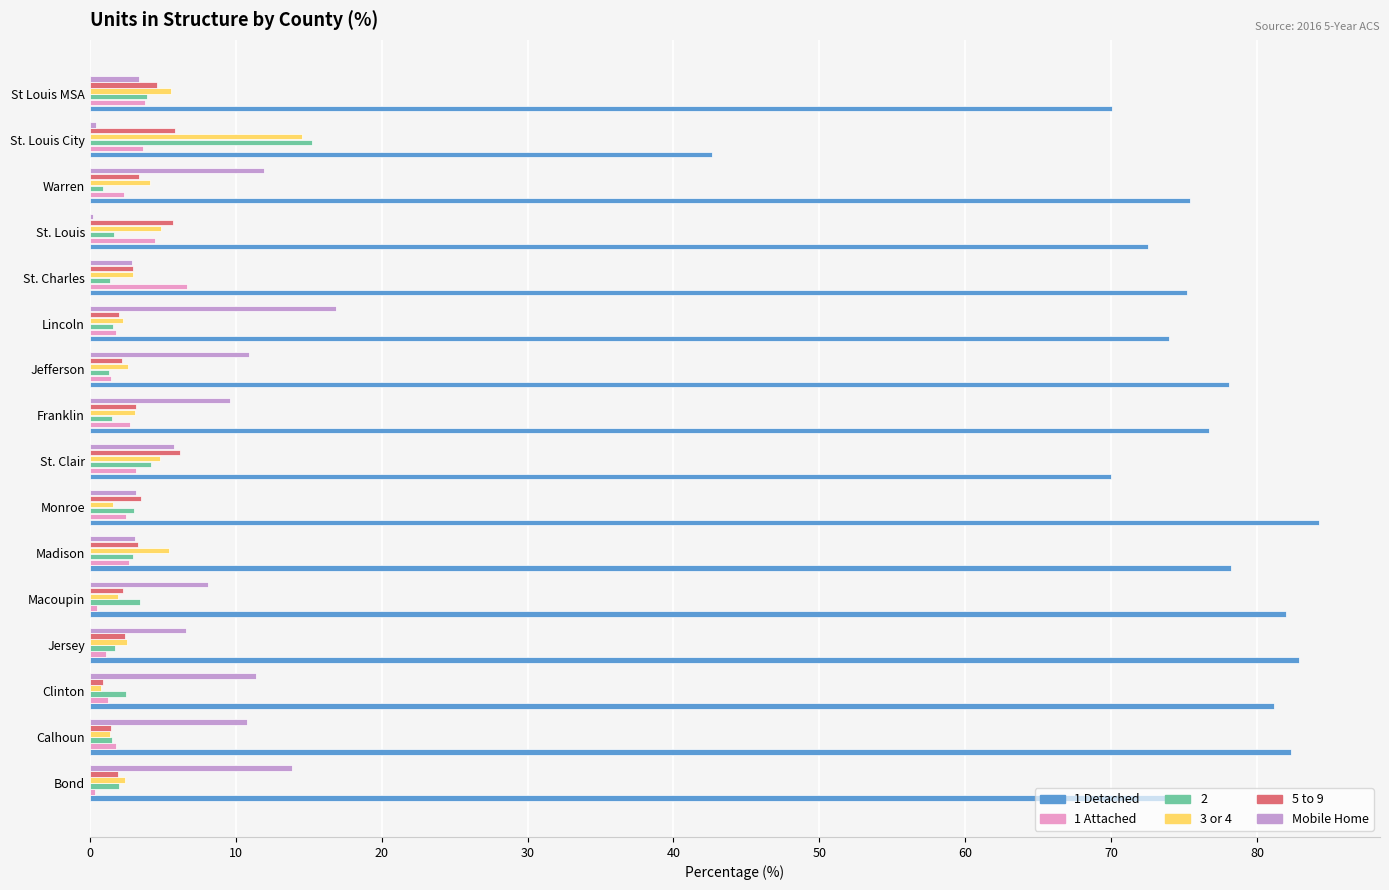

Is it true that 3 or 4 equals 3.1 at Franklin?

True